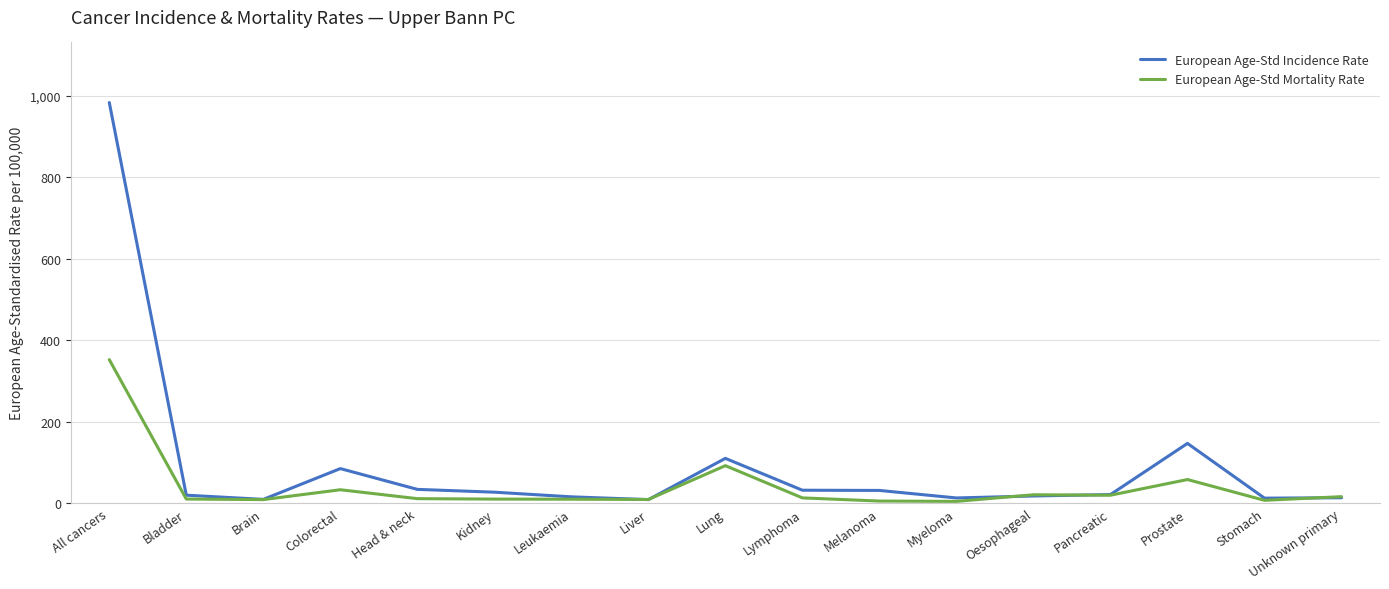

Which label corresponds to the largest value in the chart?

All cancers